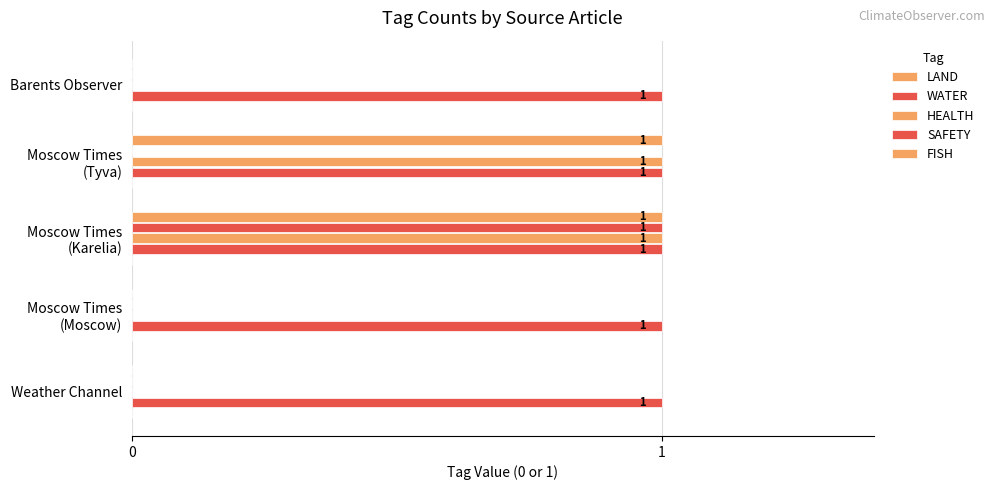

How many data points in LAND are above 0?

2